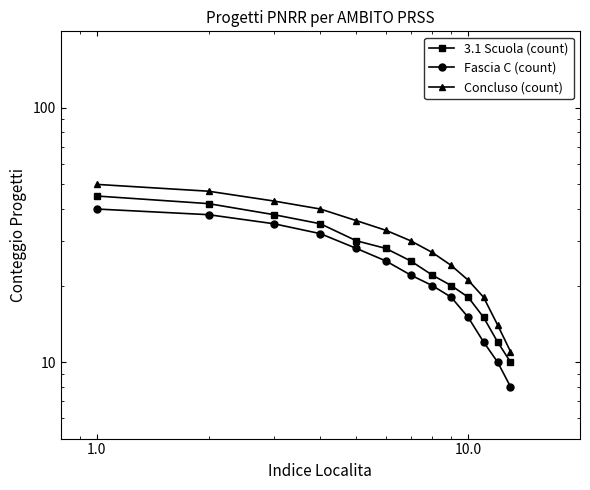

How many data points in 3.1 Scuola (count) are less than 25?

6